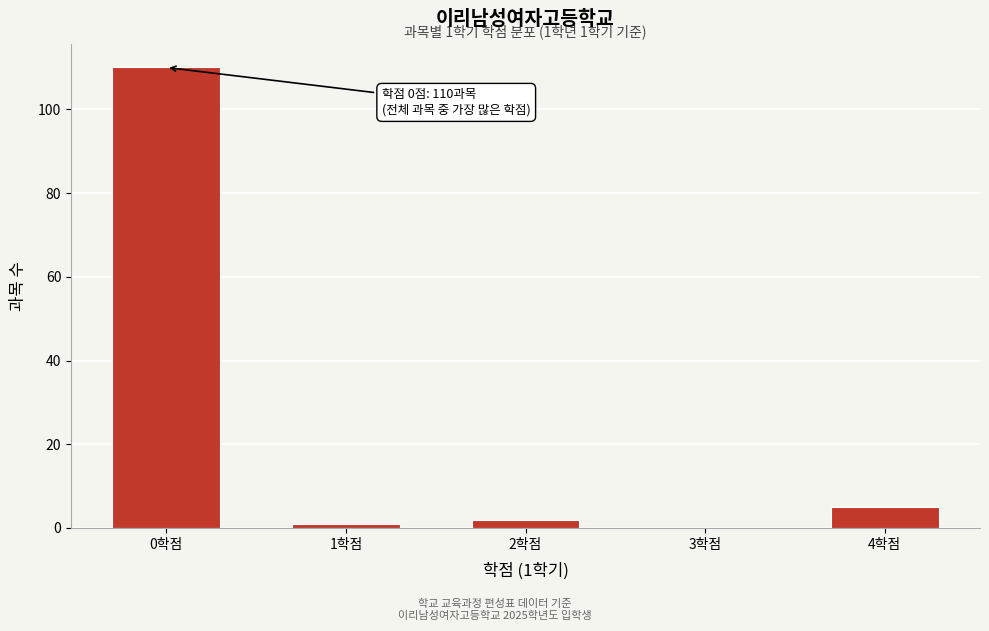

Reading left to right, list all the values displayed in this chart.

0학점=110	1학점=1	2학점=2	3학점=0	4학점=5